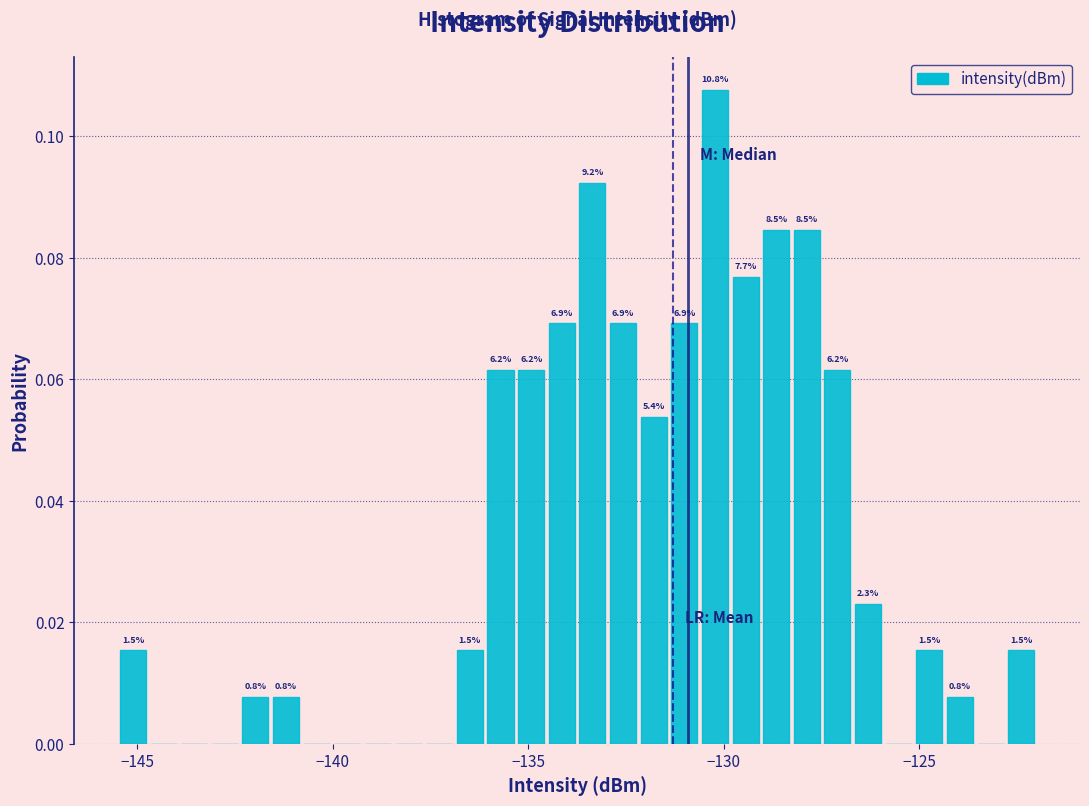

Around what value on the x-axis is the tallest bar? Give the approximate position of its centre, as read against the axis.

-130.0